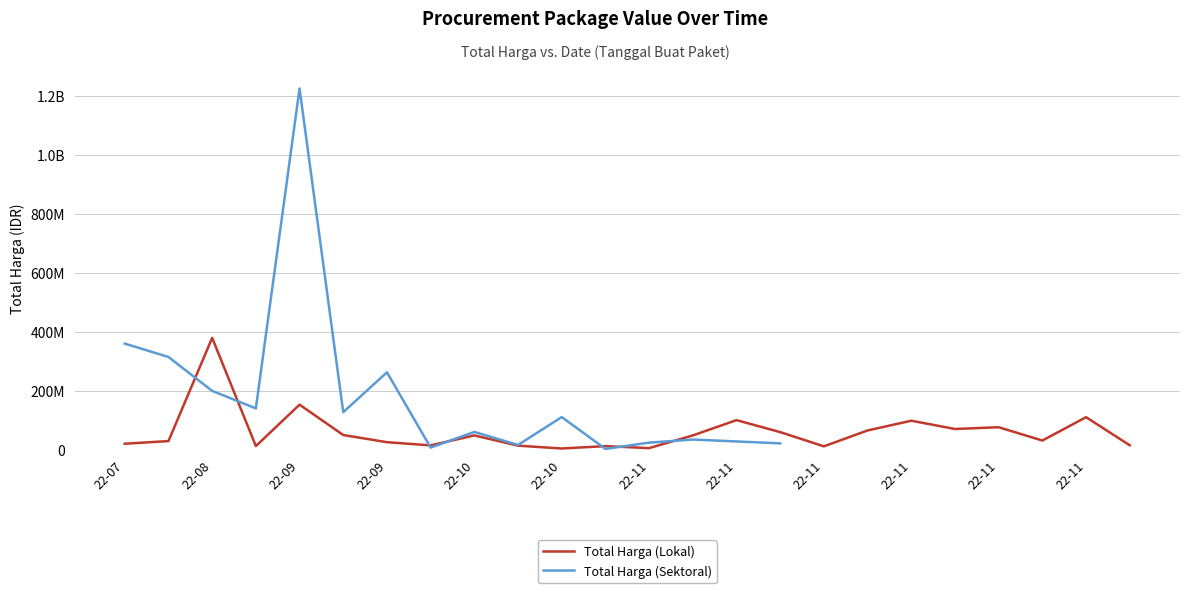

At which category does the data reach its first local valley?

2022-08-24